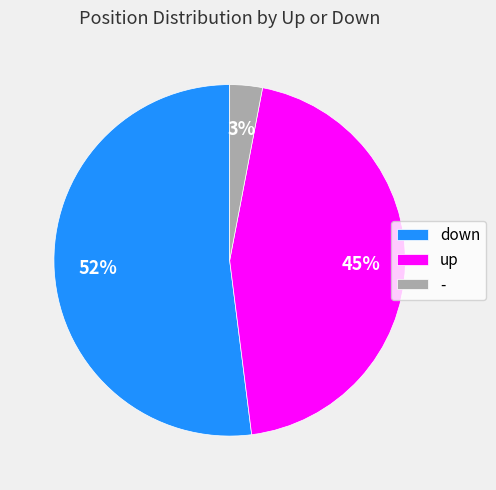

To the nearest percent, what percentage of the pie is up?

45%